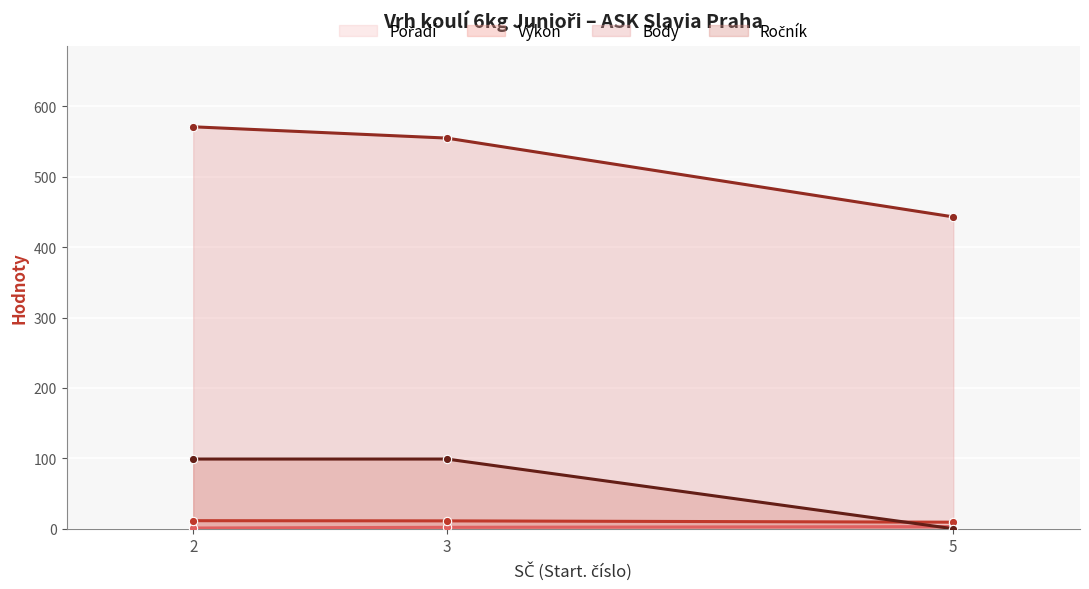

What is the difference between the maximum and second lowest values in the Pořadí (line) series?

1.0